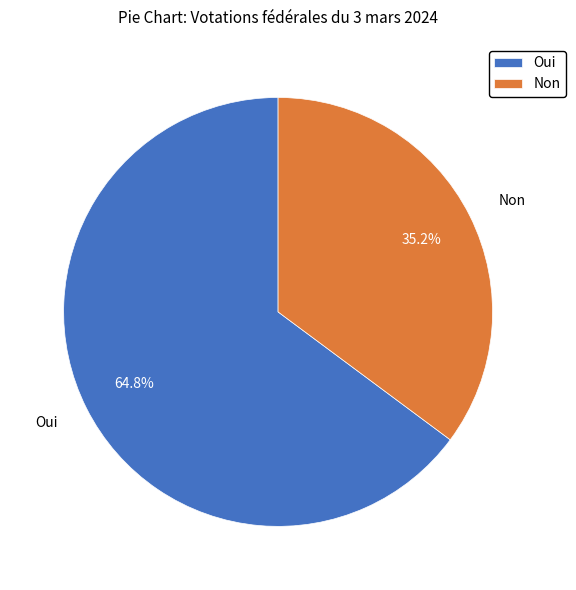

What percentage is the Oui slice, to the nearest percent?

65%